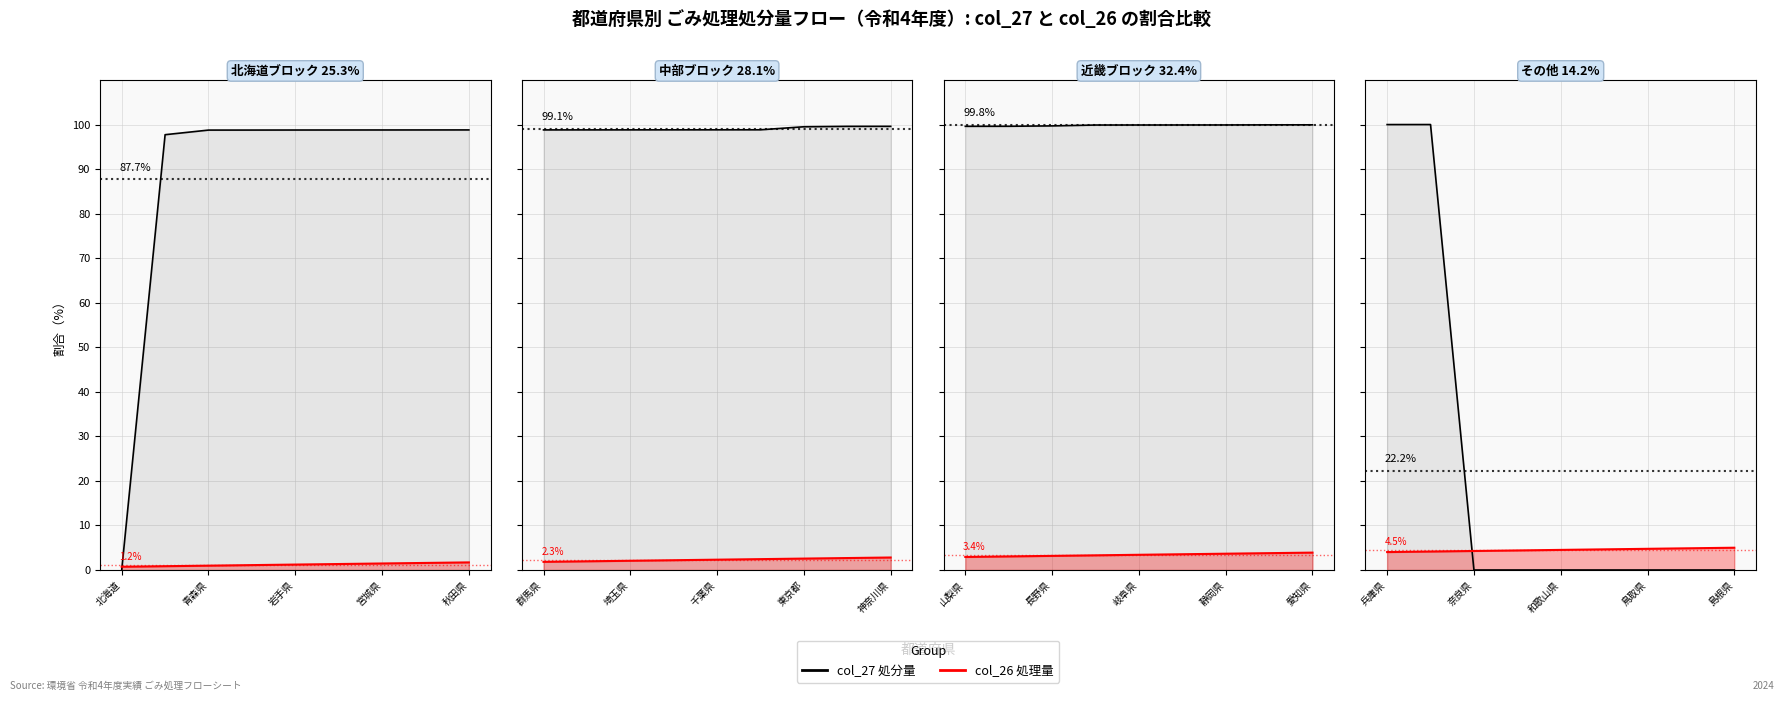

What is the label of the 1st point from the left?

兵庫県